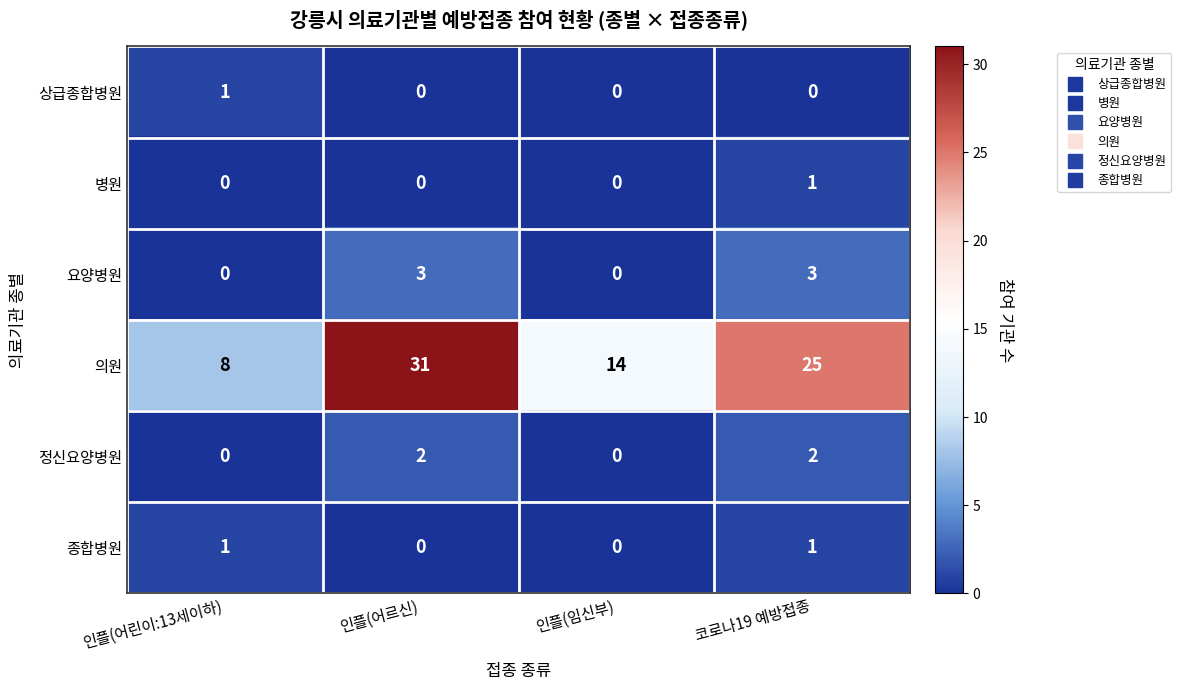

Which series changed the most between 인플(어린이:13세이하) and 인플(어르신)?

의원